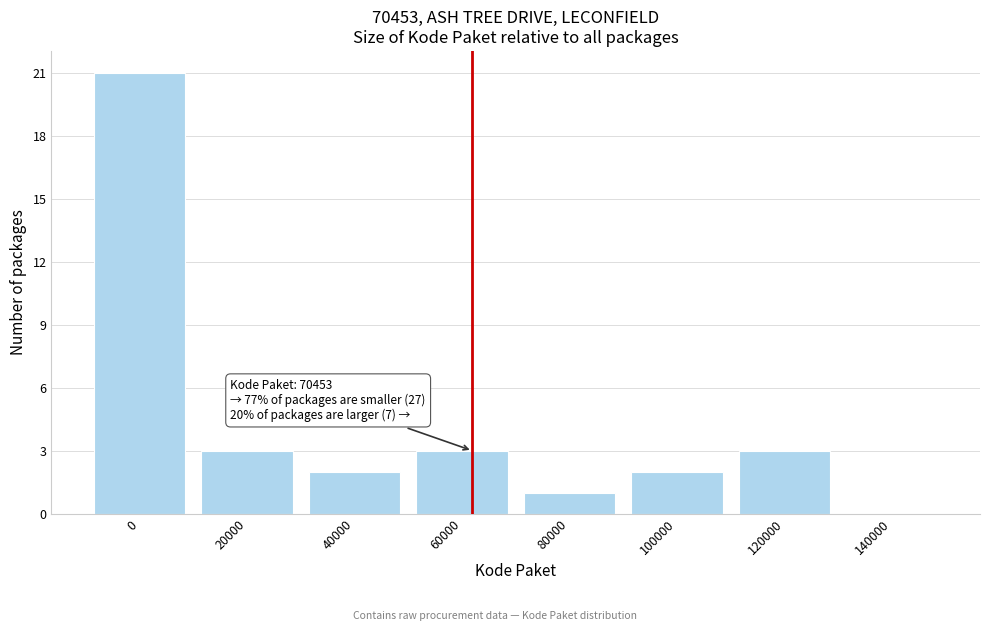

Reading left to right, extract all data points from this chart.

0=21	20000=3	40000=2	60000=3	80000=1	100000=2	120000=3	140000=0